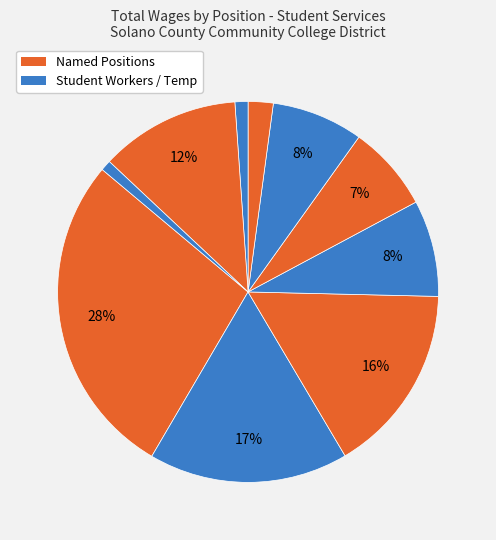

Count the number of slices in the pie.

10